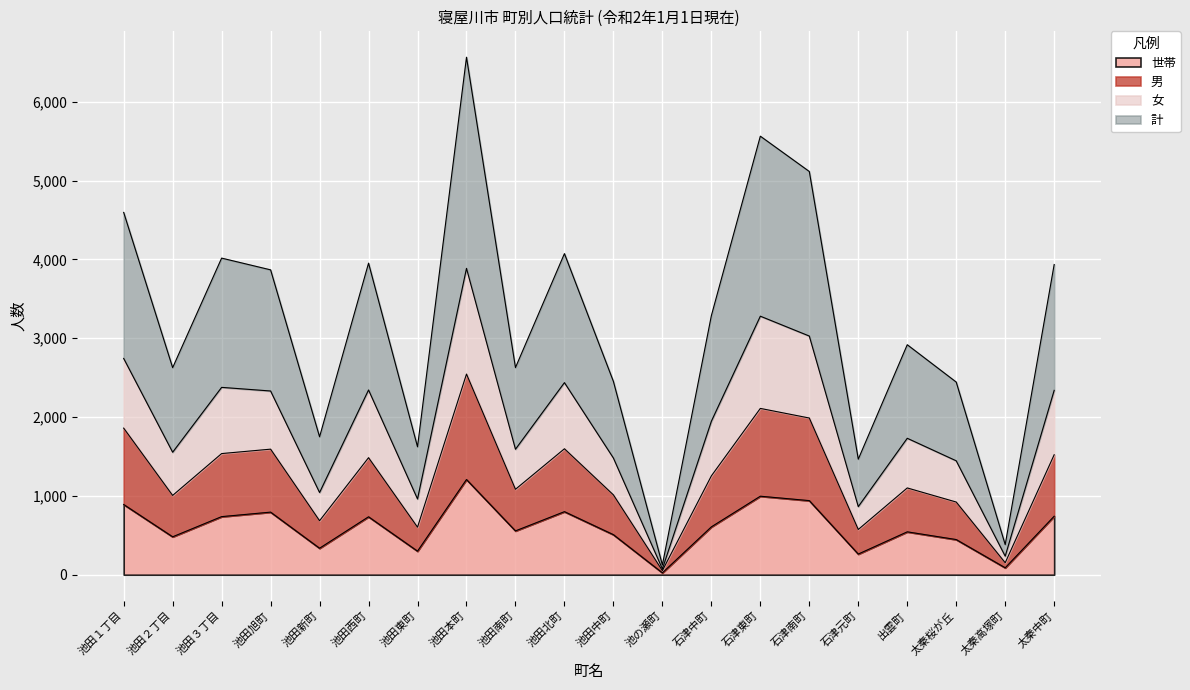

Which category has the lowest value in the 世帯 series?

池の瀬町